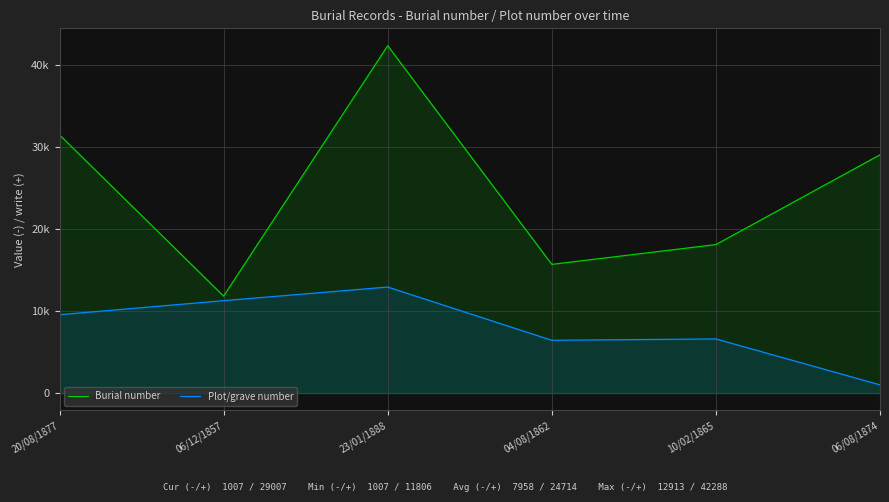

What is the sum of all Burial number values?

148288